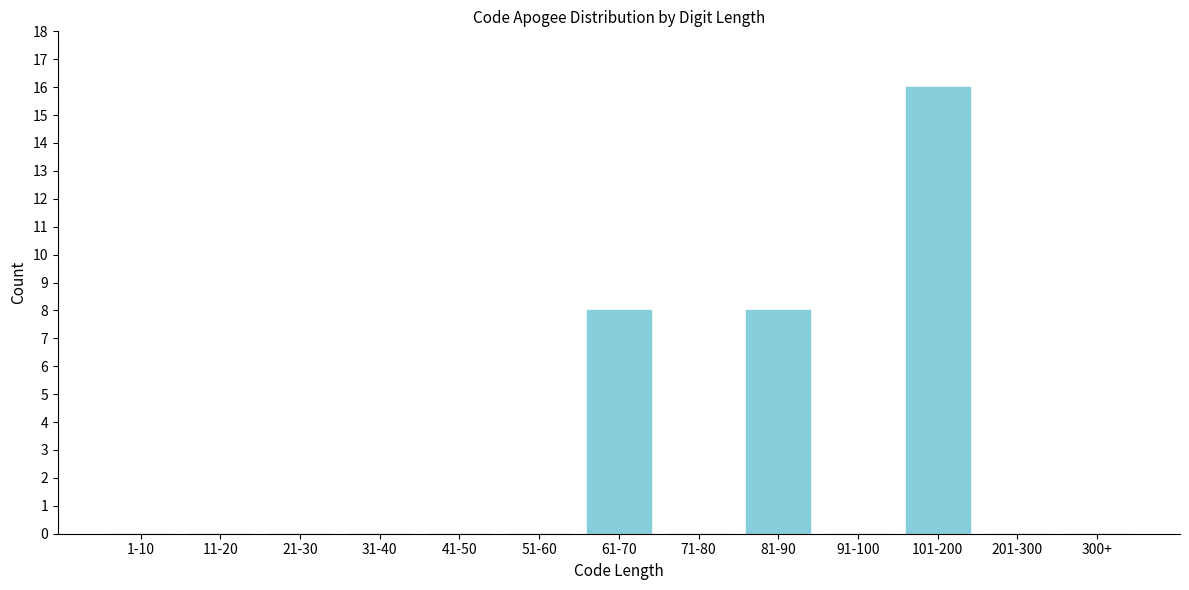

Reading right to left, what are all the values shown in this chart?

300+=0	201-300=0	101-200=16	91-100=0	81-90=8	71-80=0	61-70=8	51-60=0	41-50=0	31-40=0	21-30=0	11-20=0	1-10=0